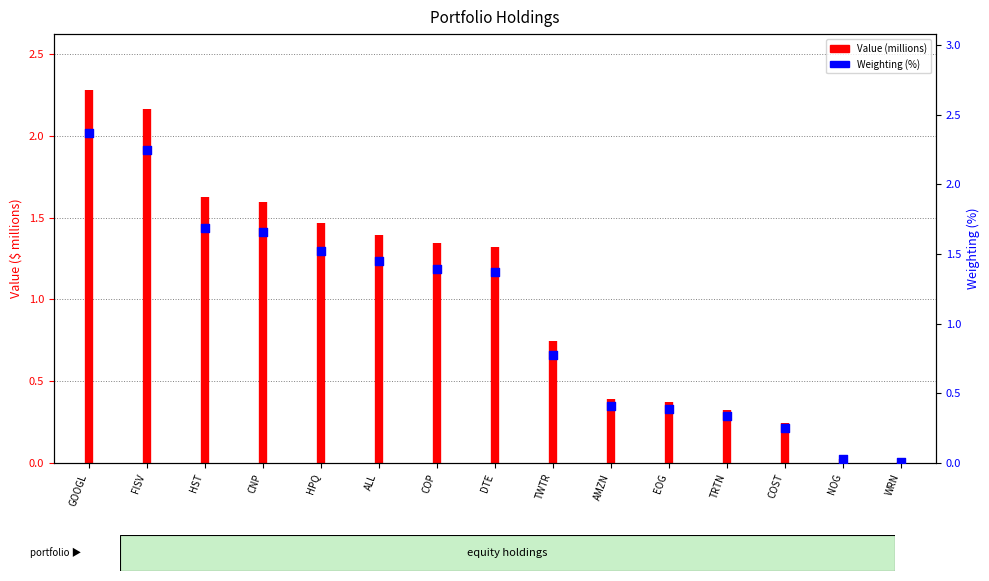

Which has a higher value, CNP or DTE?

CNP